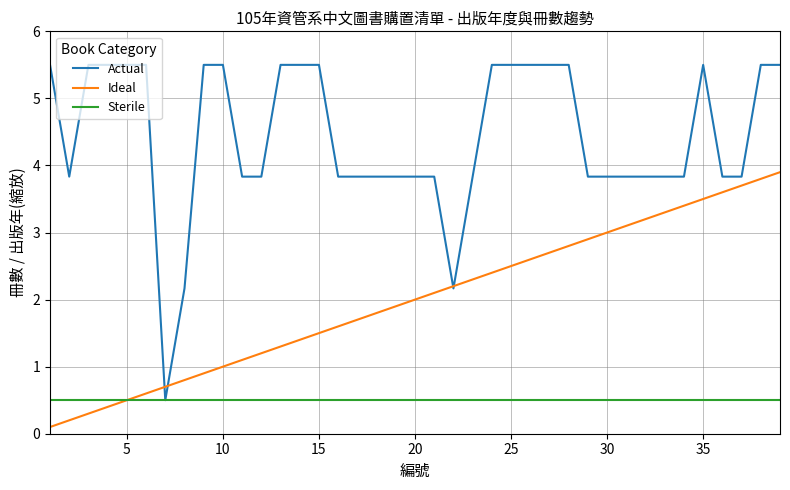

Which series has the largest total across all categories?

Actual